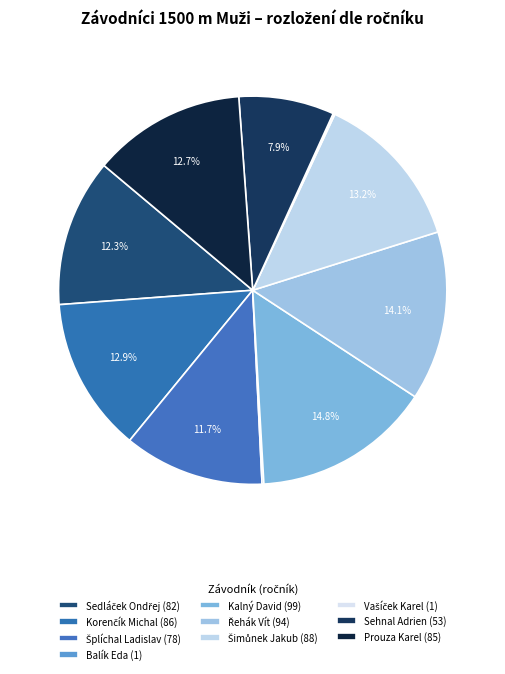

Which category has the smallest portion of the pie?

Balík Eda